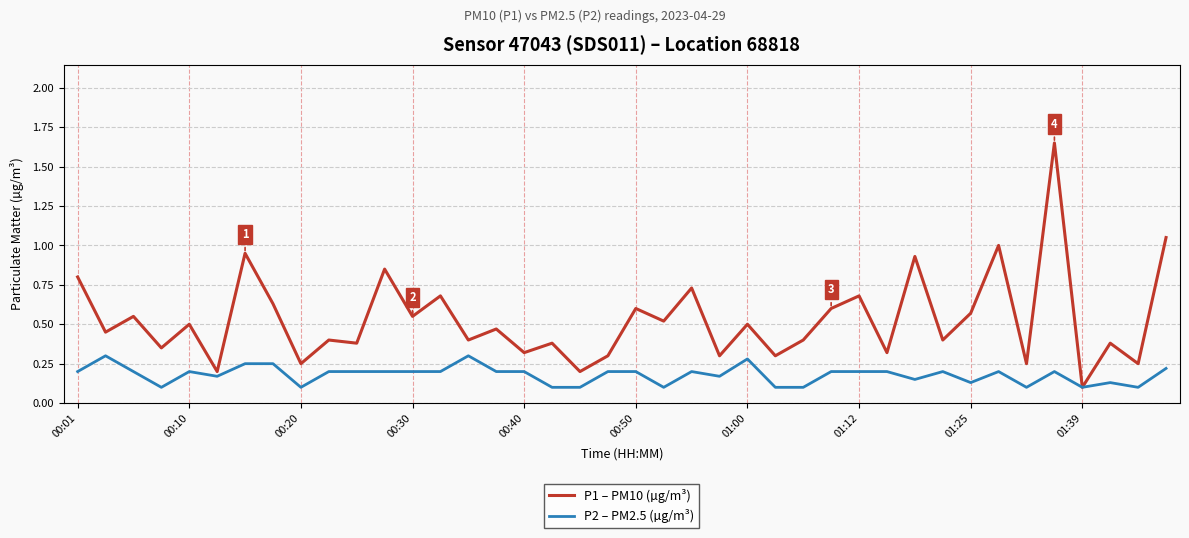

List the series in order of their overall mean, lowest first.

P2 – PM2.5 (µg/m³), P1 – PM10 (µg/m³)